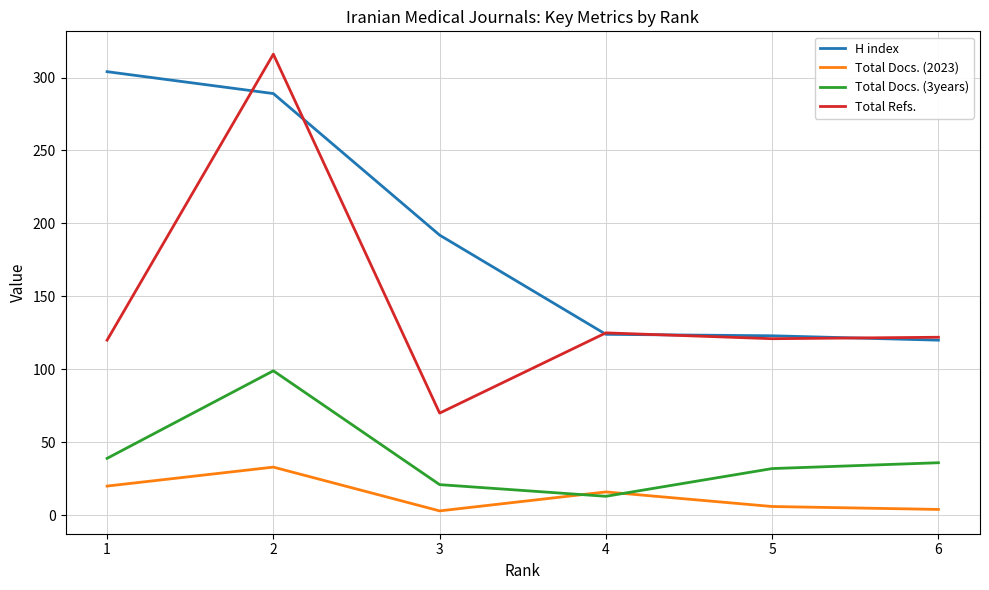

What is the sum of the H index values at 4 and 3?

316